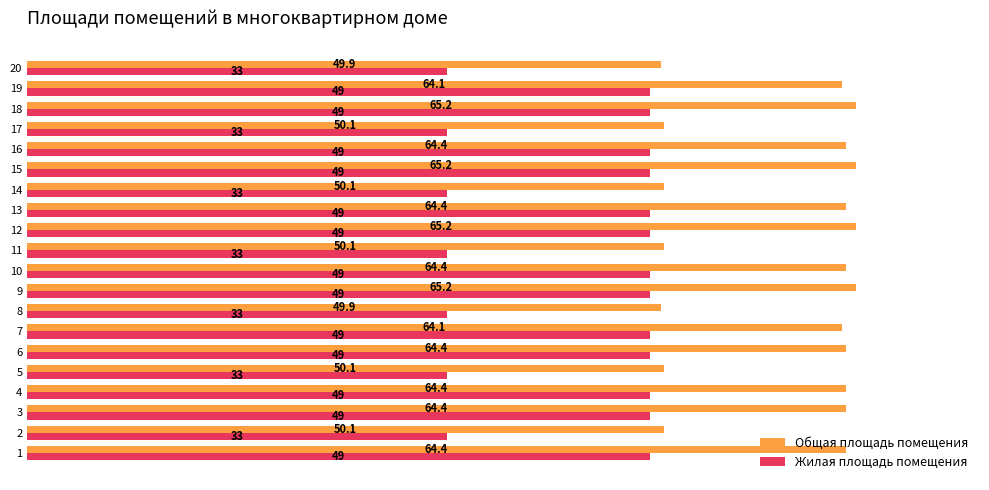

What are all the series names shown in the legend?

Общая площадь помещения, Жилая площадь помещения